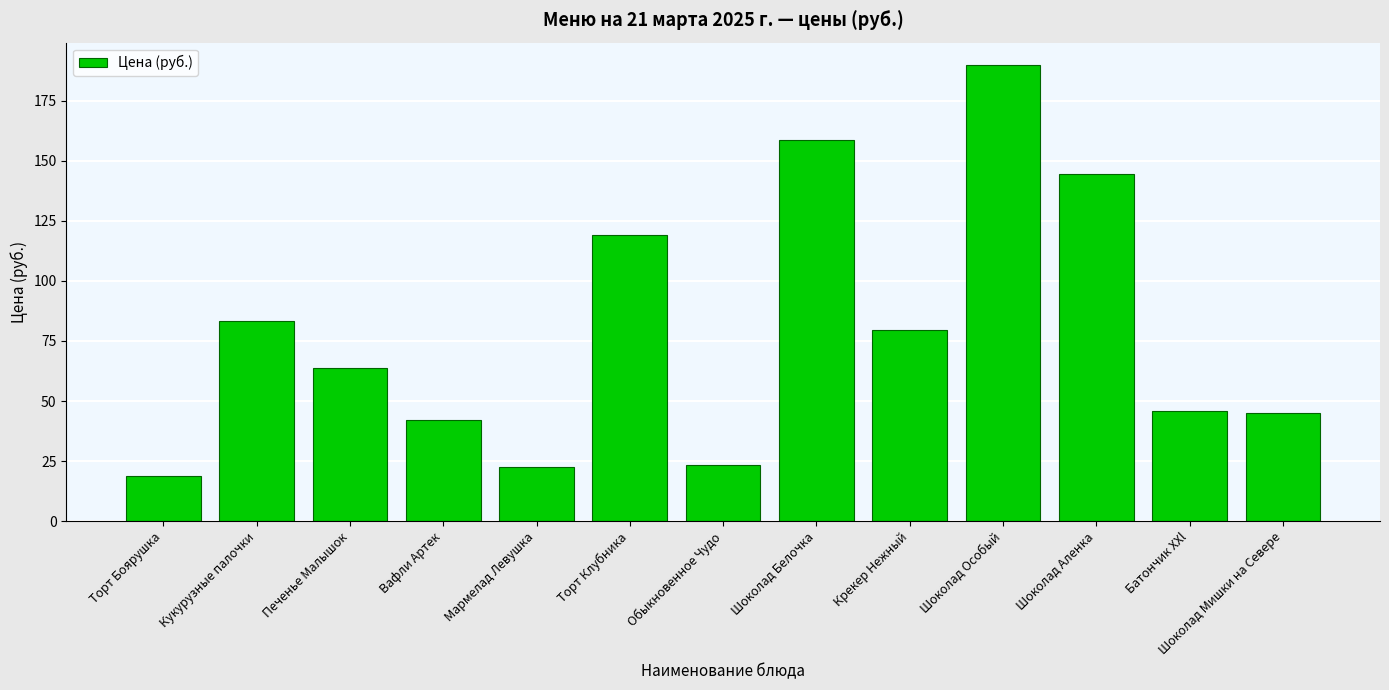

Is it true that the value at Печенье Малышок is 20.4?

False